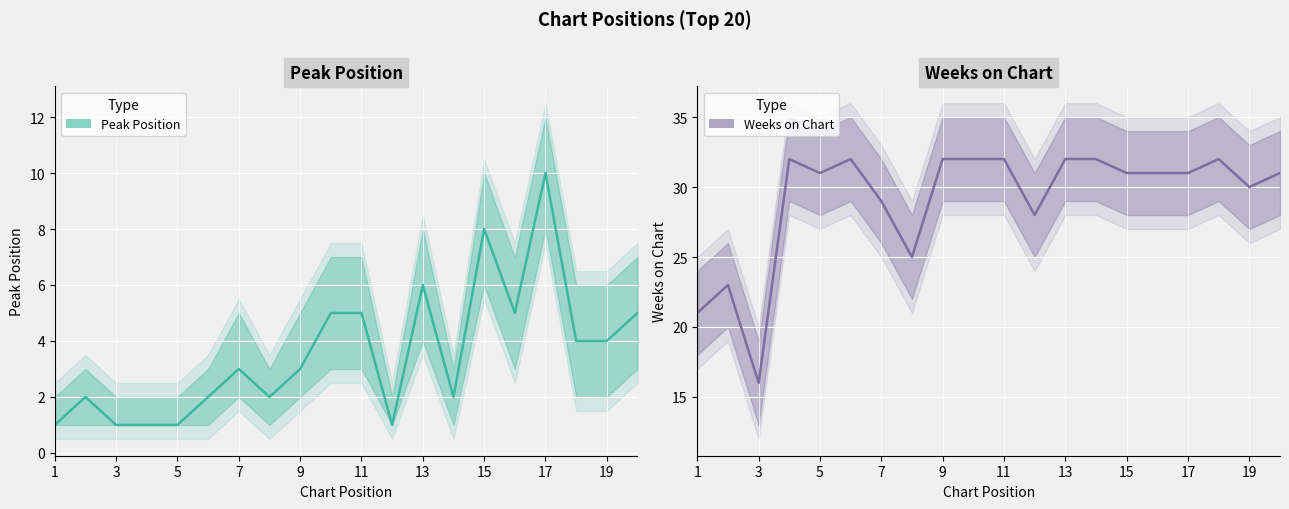

What is the sum of the Peak Position values at 17 and 14?

12